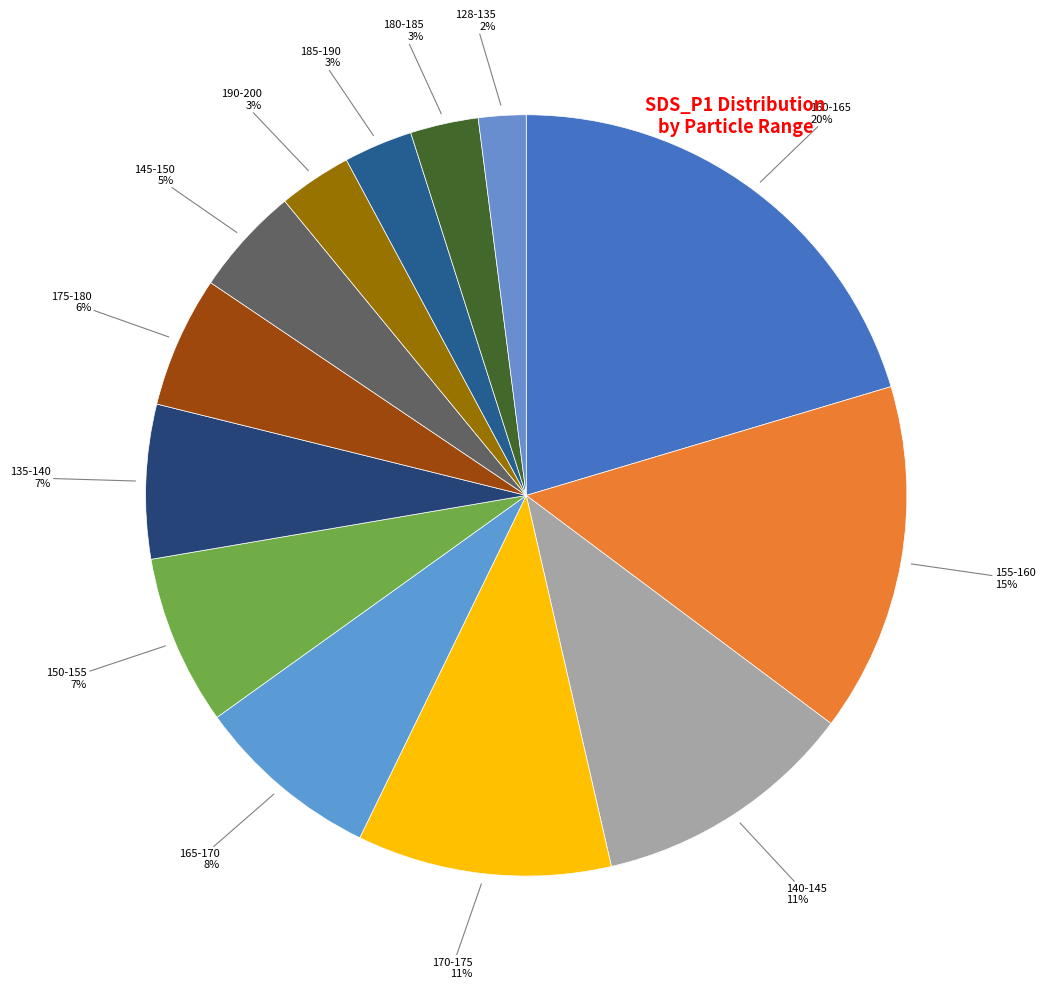

Is there any slice that represents more than half of the pie?

No